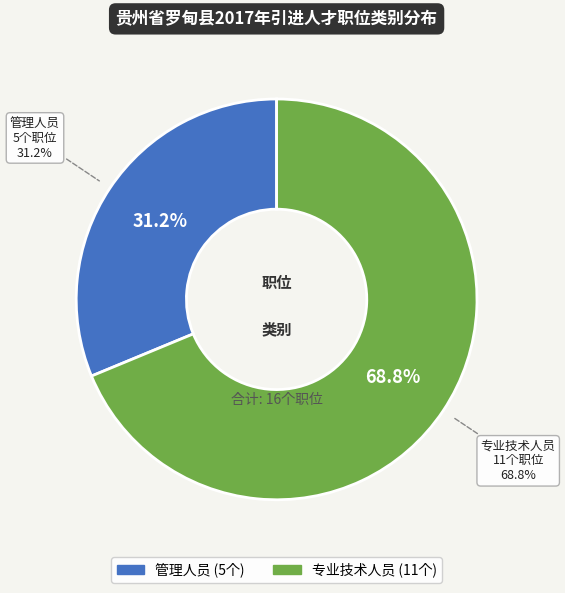

Which has a higher value, 专业技术人员 or 管理人员?

专业技术人员